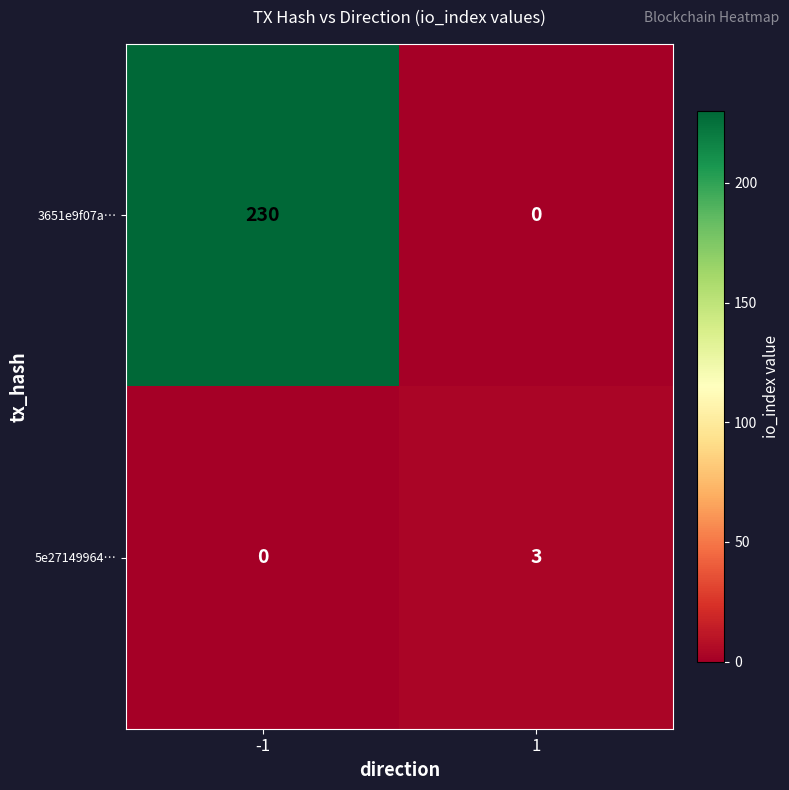

Which series has the largest total across all categories?

3651e9f07a…